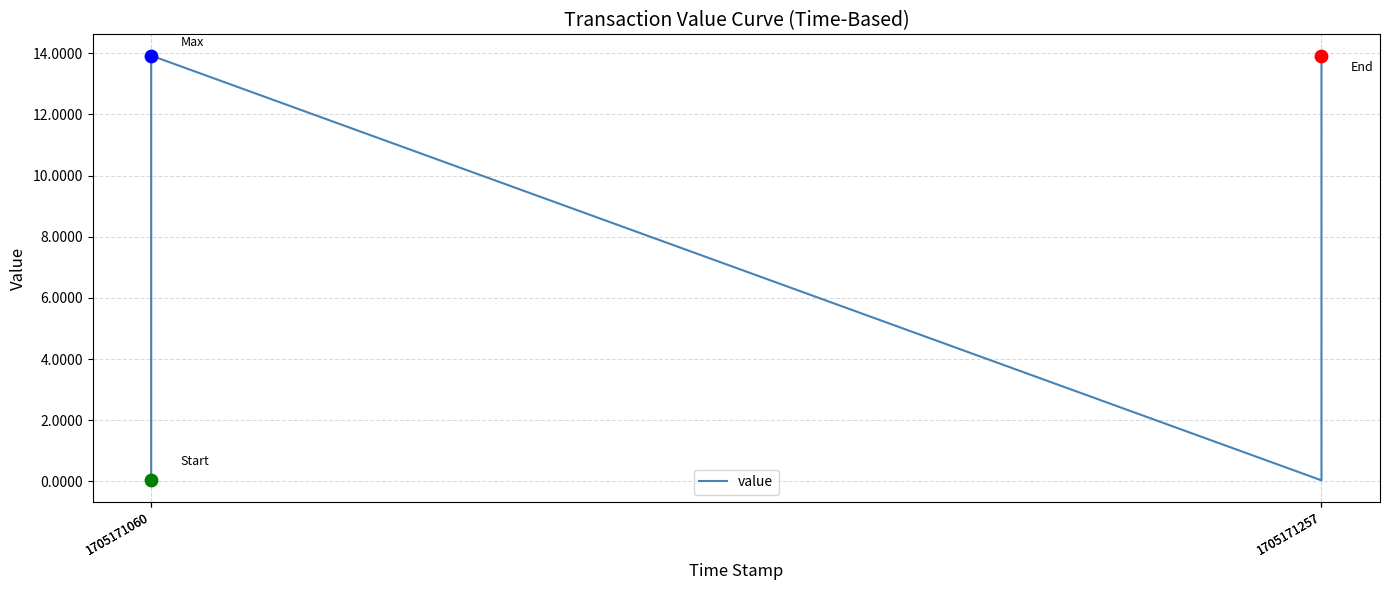

Which has a higher value, 1705171060 or 1705171257?

1705171060